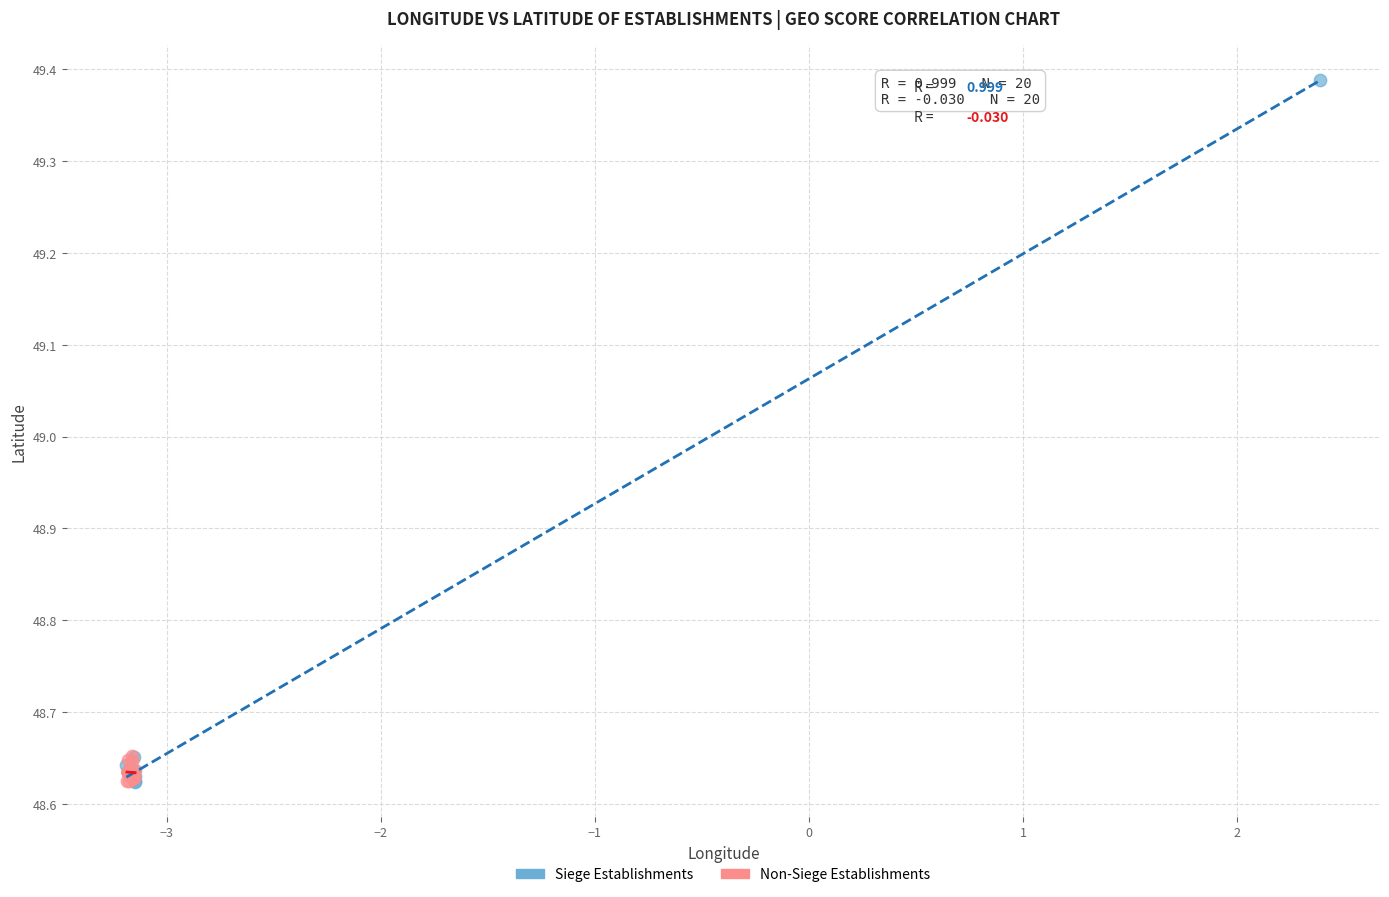

Which series reaches the maximum Y coordinate?

Siege Establishments